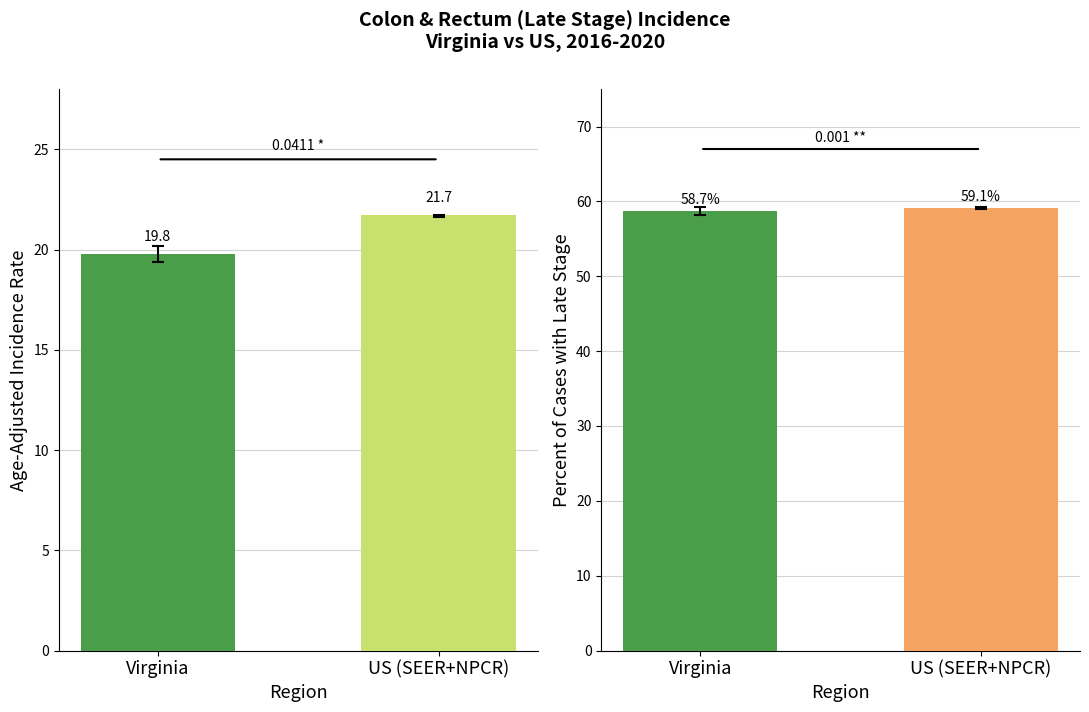

Which series has the largest range (max minus min)?

Age-Adjusted Incidence Rate